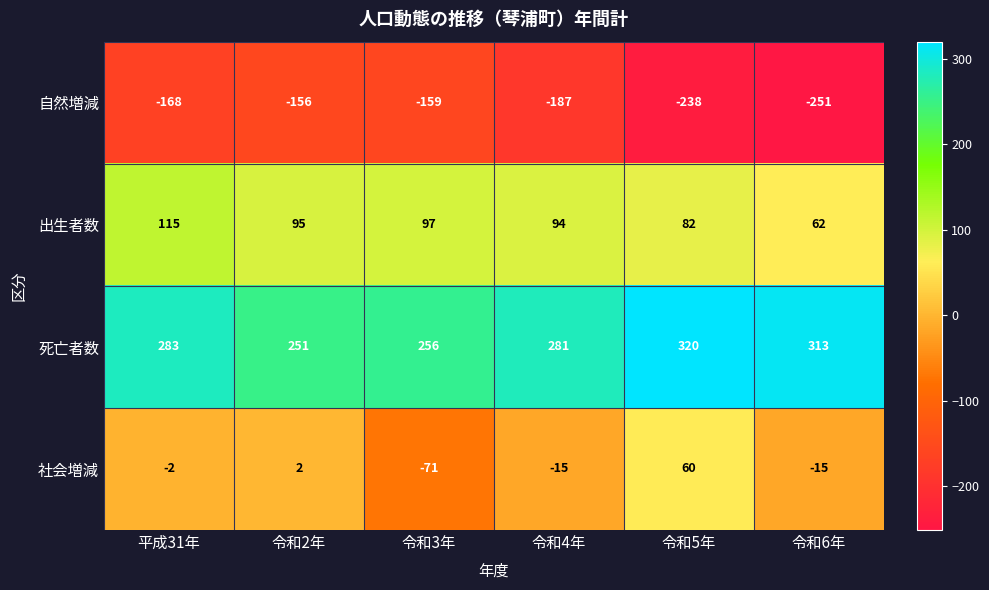

Which series has the largest total across all categories?

死亡者数